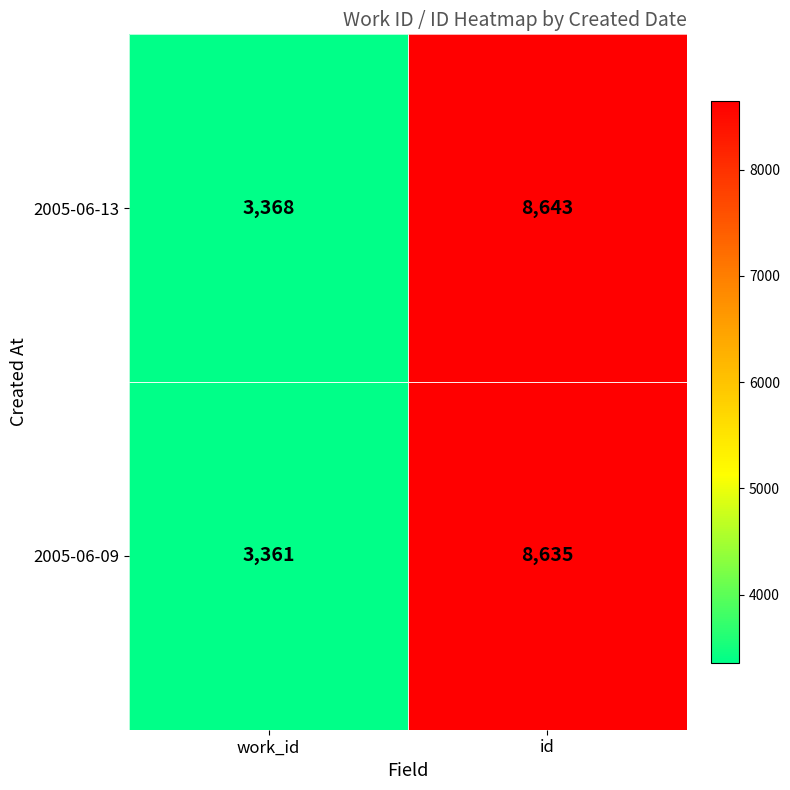

What is the average value of the 2005-06-09 series?

5998